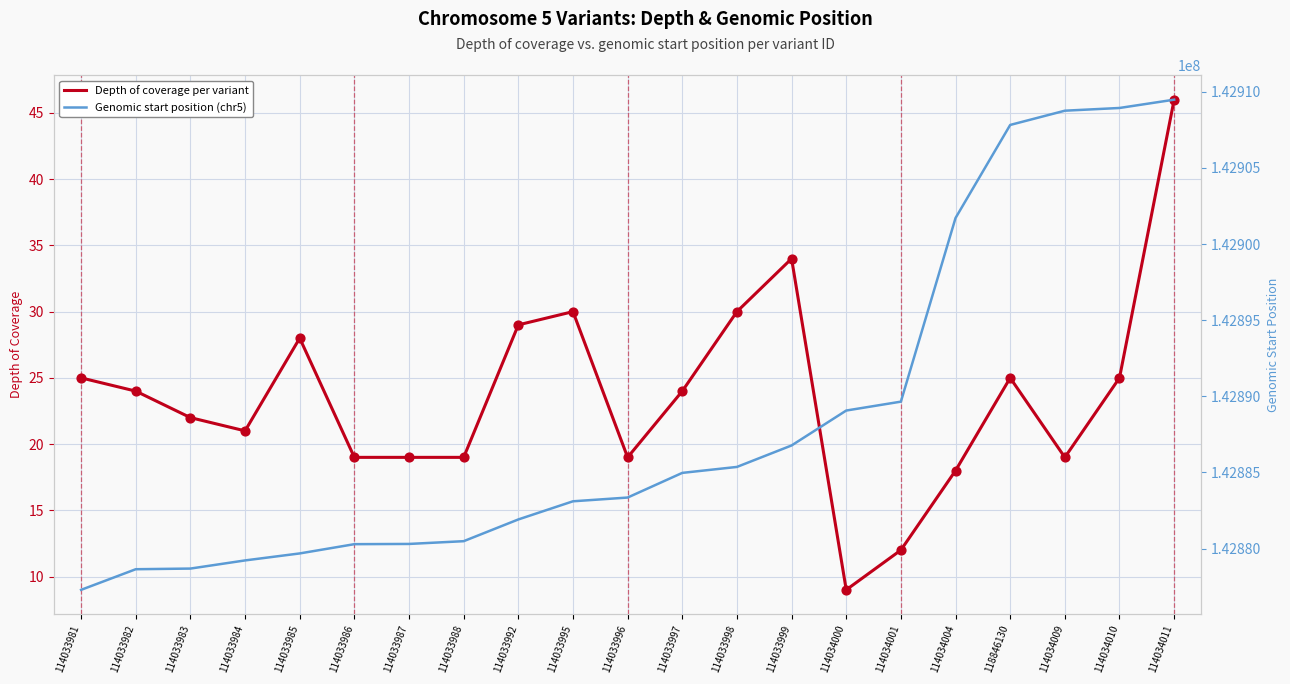

Is the value of Genomic start position (chr5) at 114034001 greater than the value of Depth of coverage per variant at 114033992?

Yes